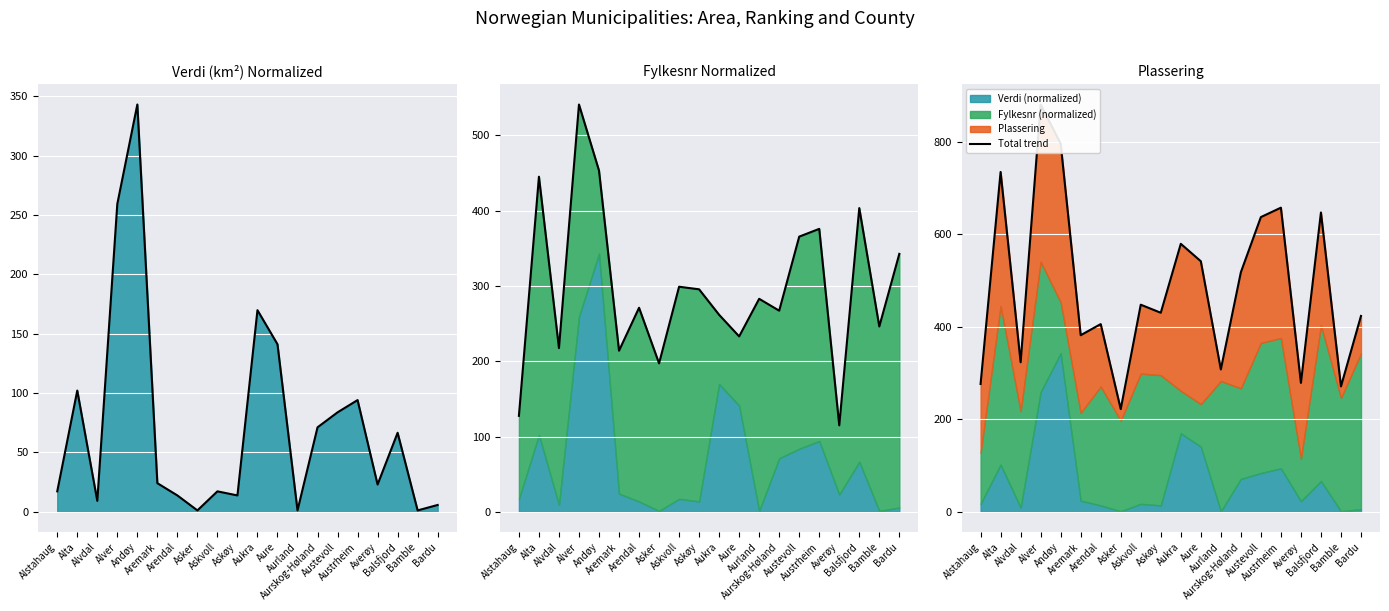

What is the label of the 20th point from the left?

Bardu